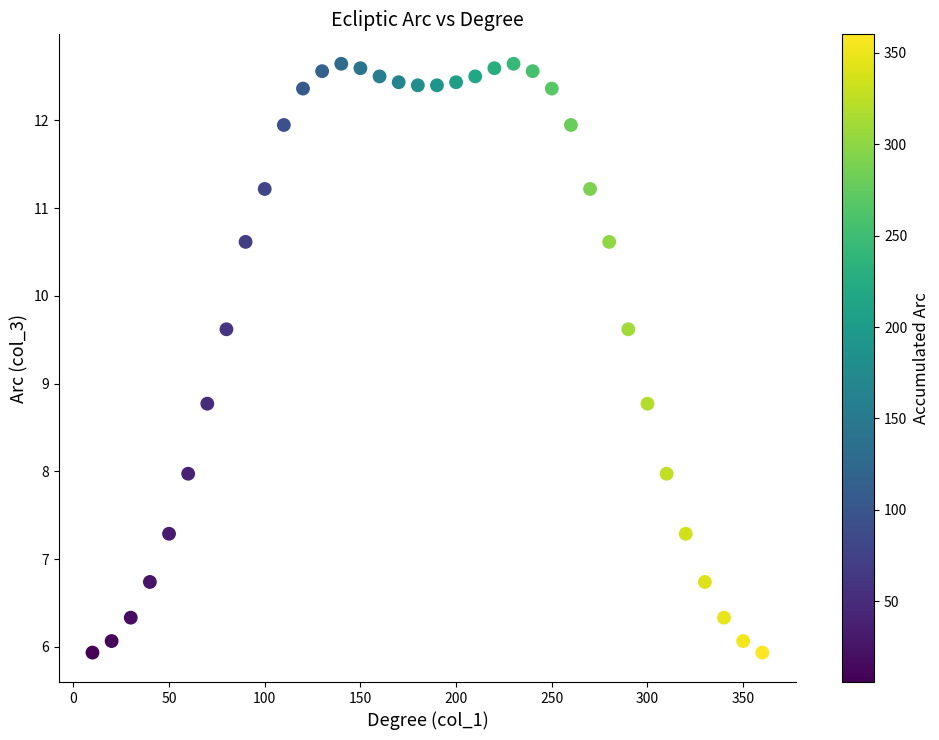

What is the range of Y values (max minus min)?

6.7